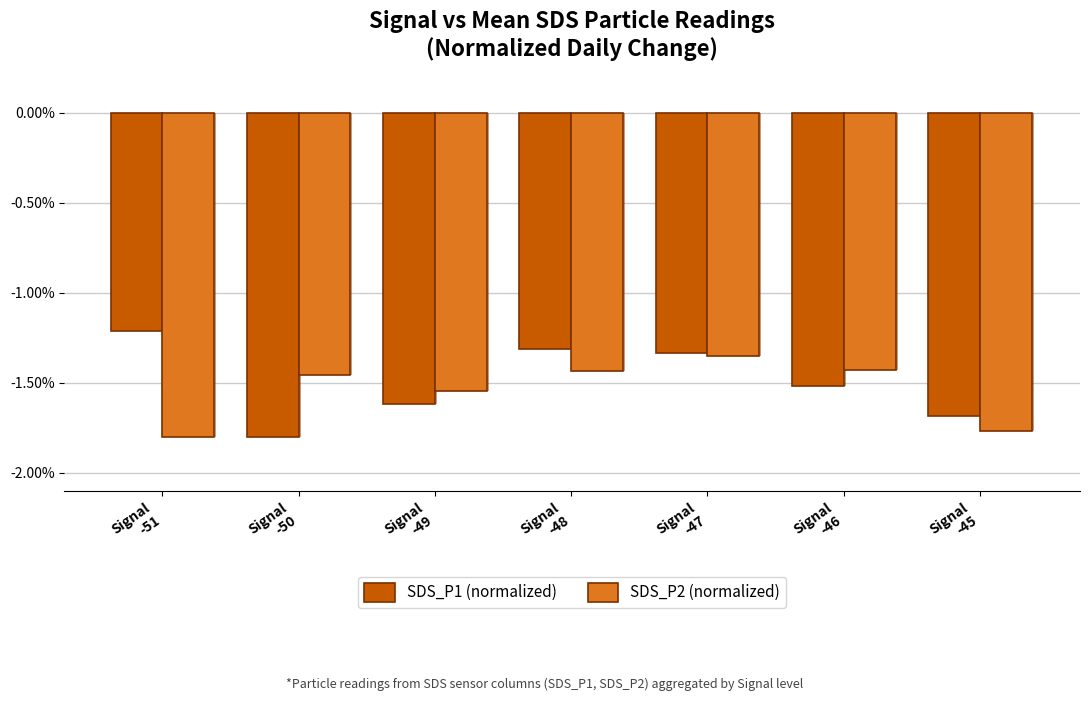

The SDS_P1 (normalized) series shows -1.3 at Signal
-47. True or false?

True